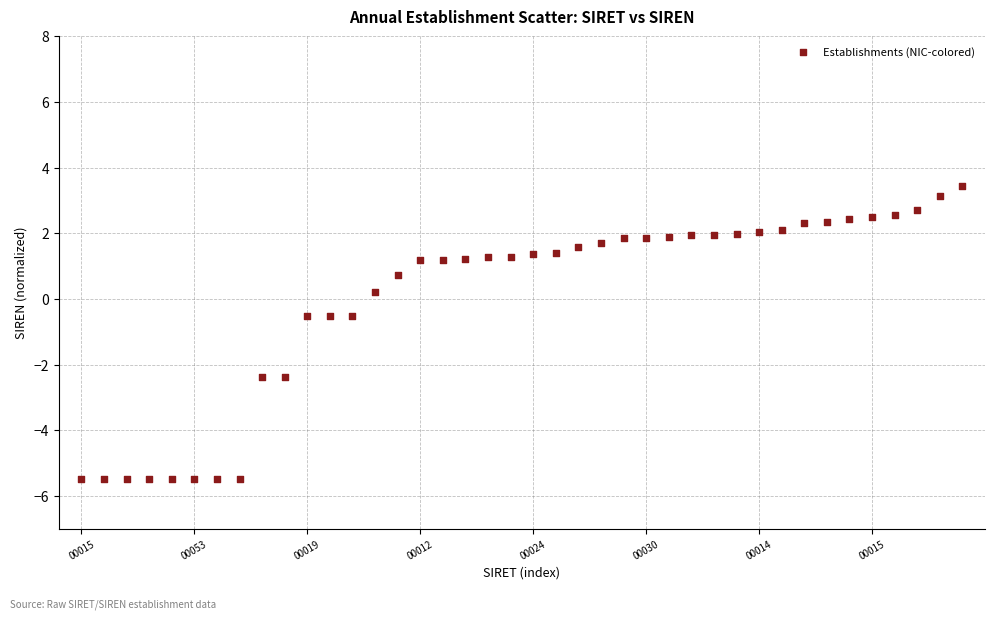

What is the range of Y values (max minus min)?

8.9